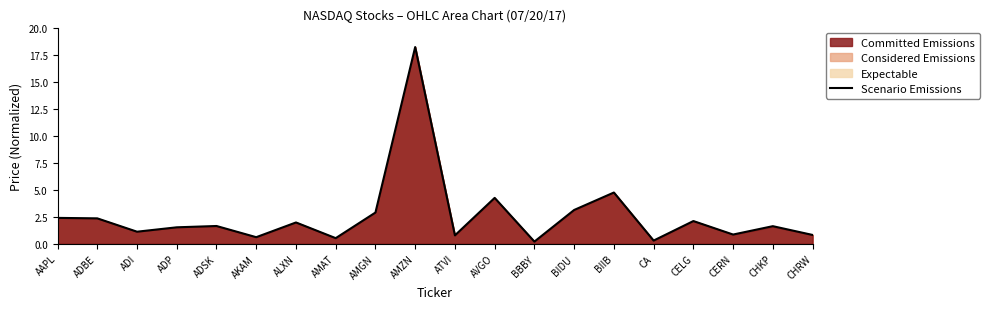

At which category does the chart reach its peak across all series?

AMZN